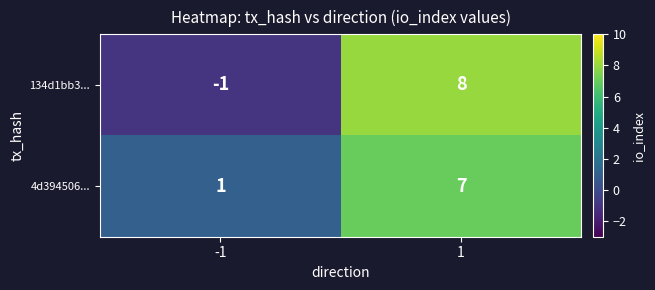

What is the difference between the 4d394506... values at 1 and -1?

6